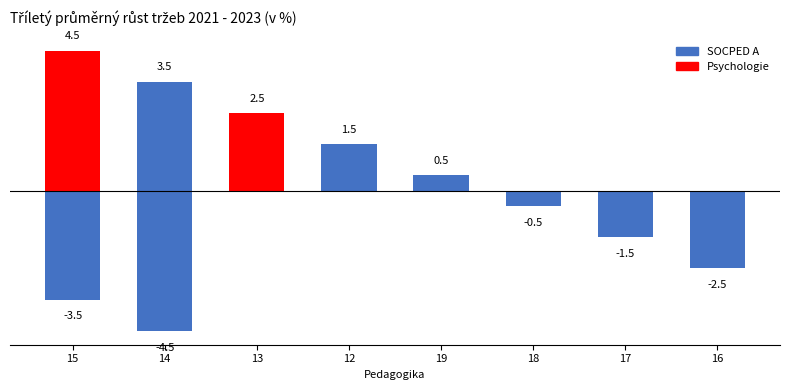

True or false: the data shows 1.5 at 13.

False